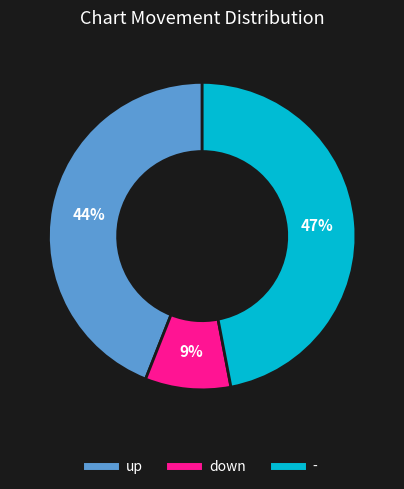

Count the number of slices in the pie.

3